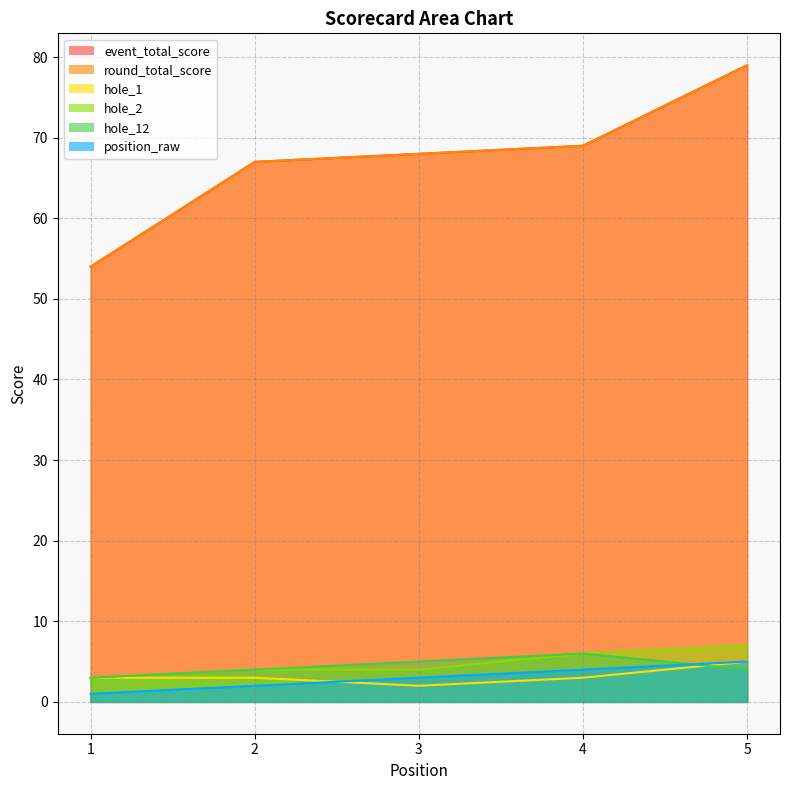

What is the difference between the maximum and minimum values in the position_raw series?

4